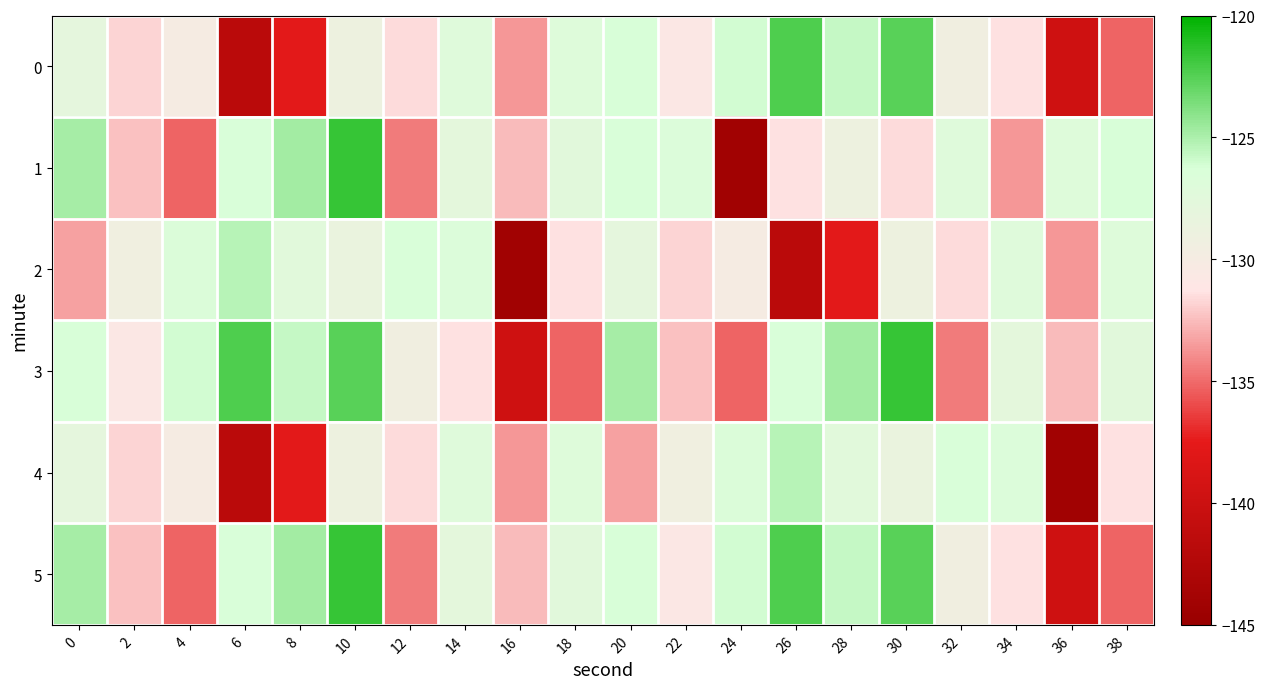

Rank the series by their maximum value, from lowest to highest.

2, 4, 0, 1, 3, 5